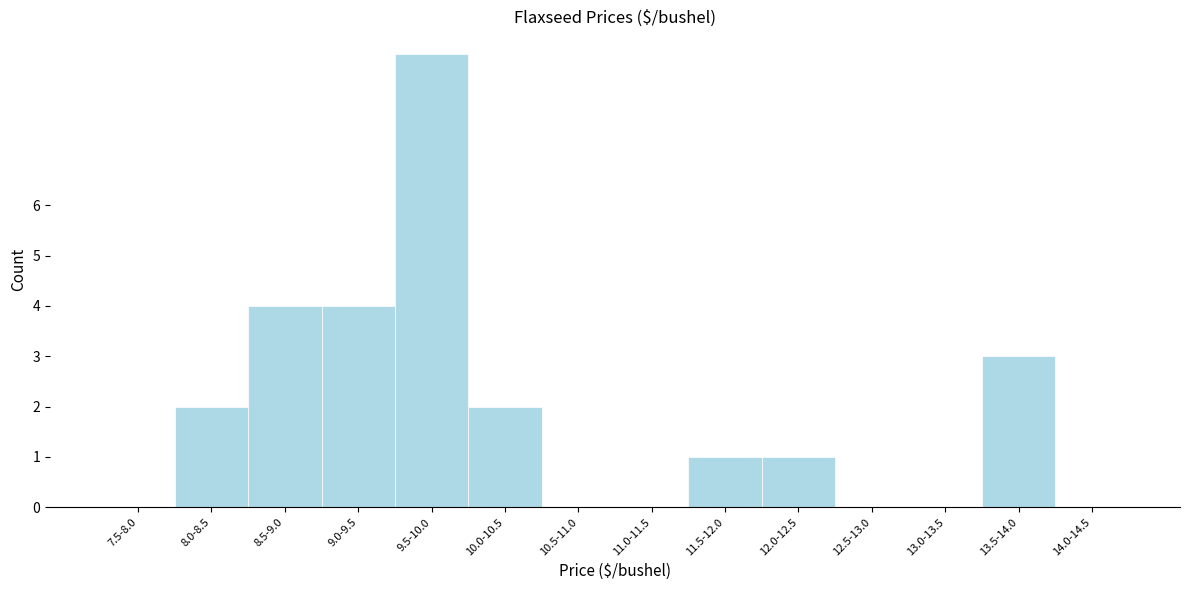

Reading right to left, list all the values displayed in this chart.

14.0-14.5=0	13.5-14.0=3	13.0-13.5=0	12.5-13.0=0	12.0-12.5=1	11.5-12.0=1	11.0-11.5=0	10.5-11.0=0	10.0-10.5=2	9.5-10.0=9	9.0-9.5=4	8.5-9.0=4	8.0-8.5=2	7.5-8.0=0